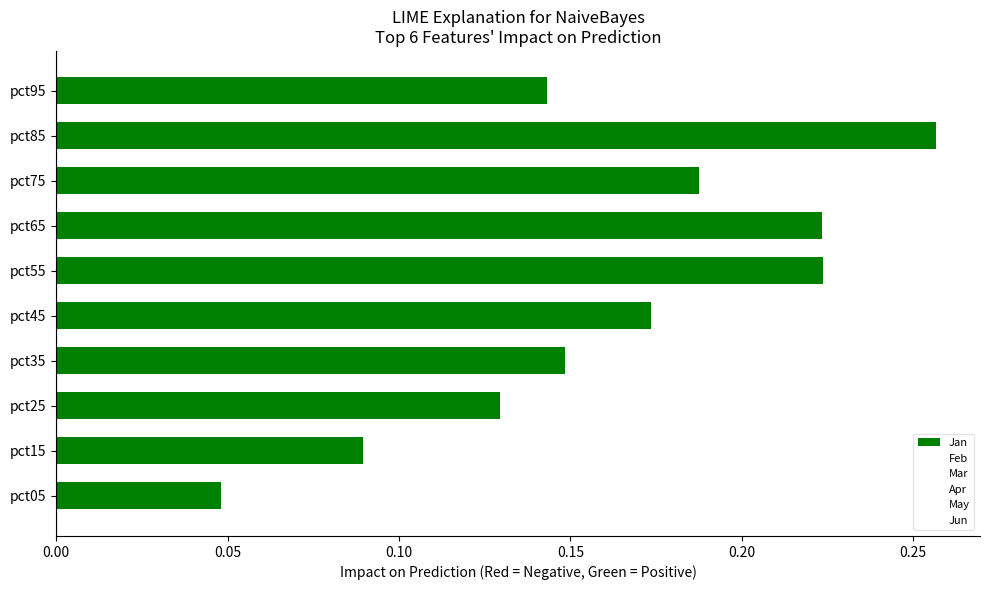

What is the sum of the values at pct85 and pct35?

0.4